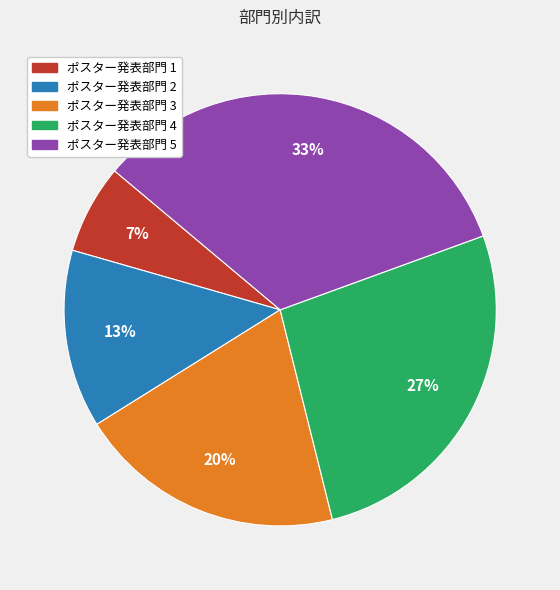

Count the number of slices in the pie.

5